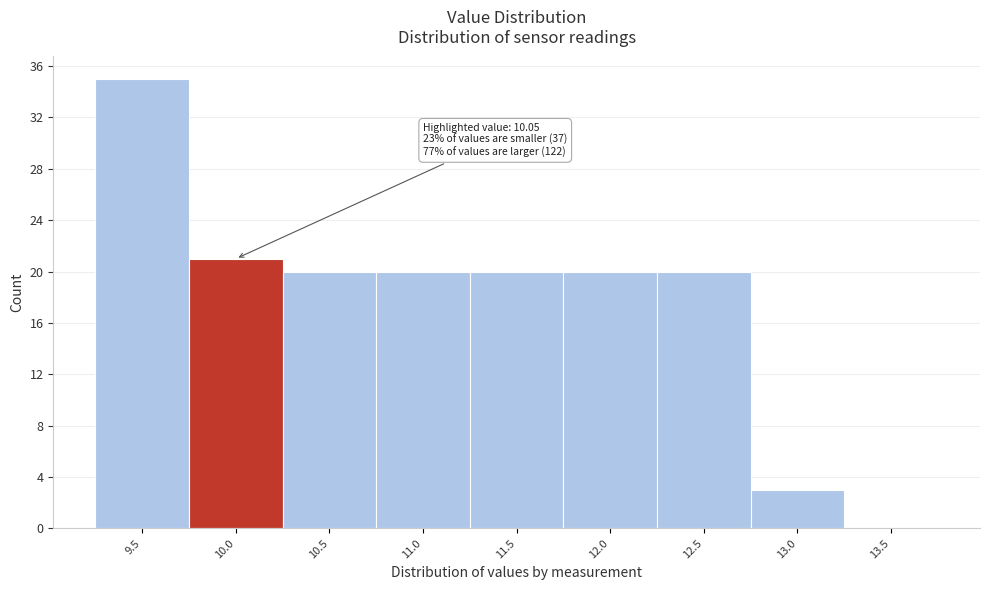

Reading left to right, list all the values displayed in this chart.

9.5=35	10.0=21	10.5=20	11.0=20	11.5=20	12.0=20	12.5=20	13.0=3	13.5=0